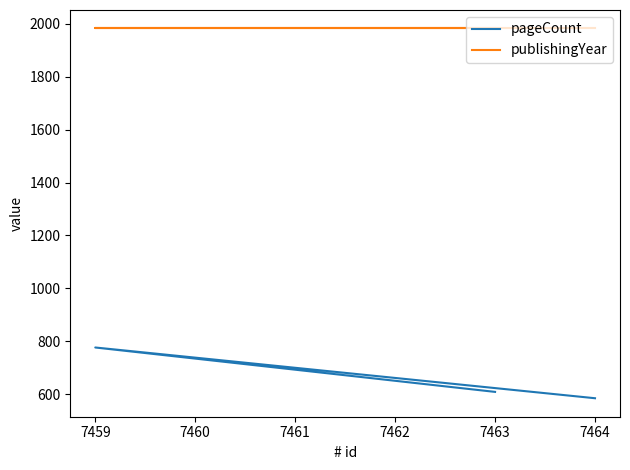

Rank the series by their maximum value, from highest to lowest.

publishingYear, pageCount